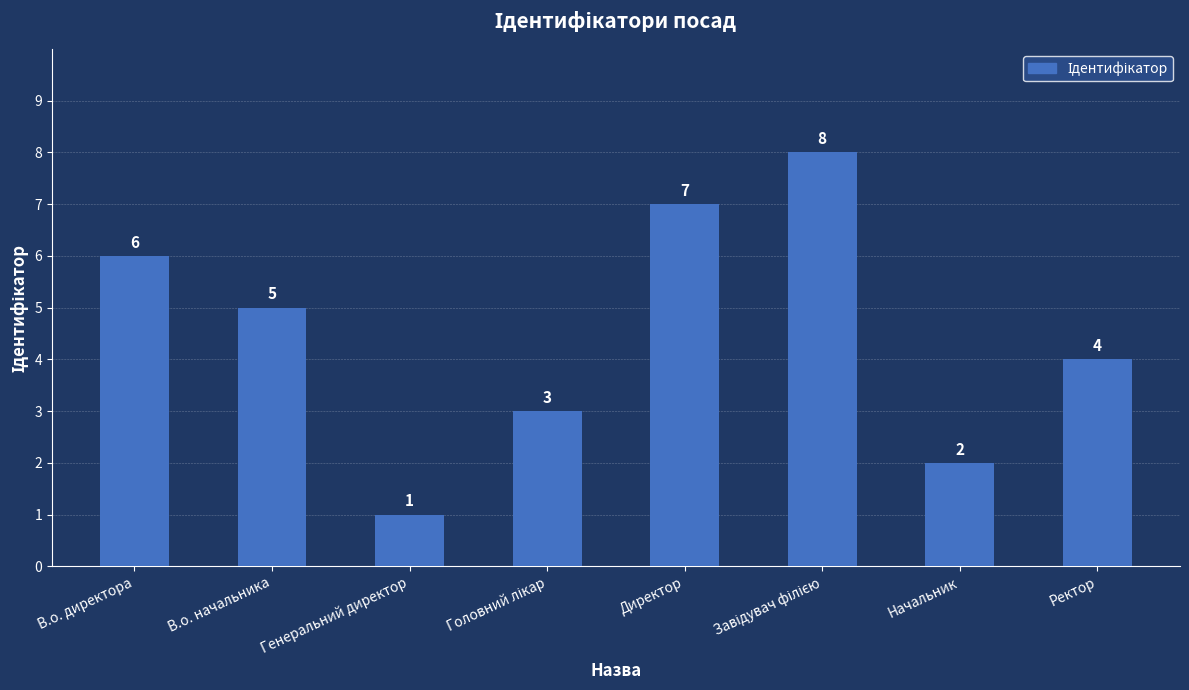

What is the difference between the second highest and minimum values?

6